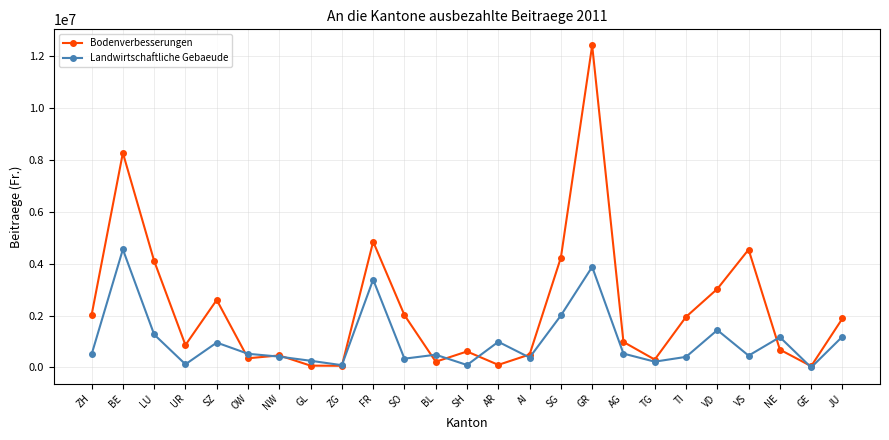

How many times do Bodenverbesserungen and Landwirtschaftliche Gebaeude cross each other?

10